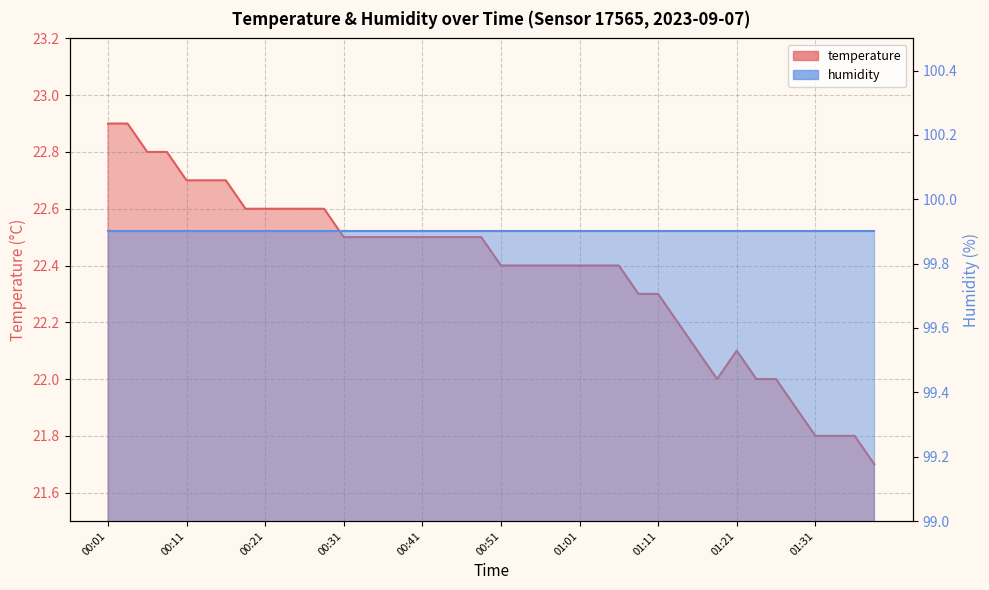

True or false: there are more than 1 points higher than both neighbors.

False